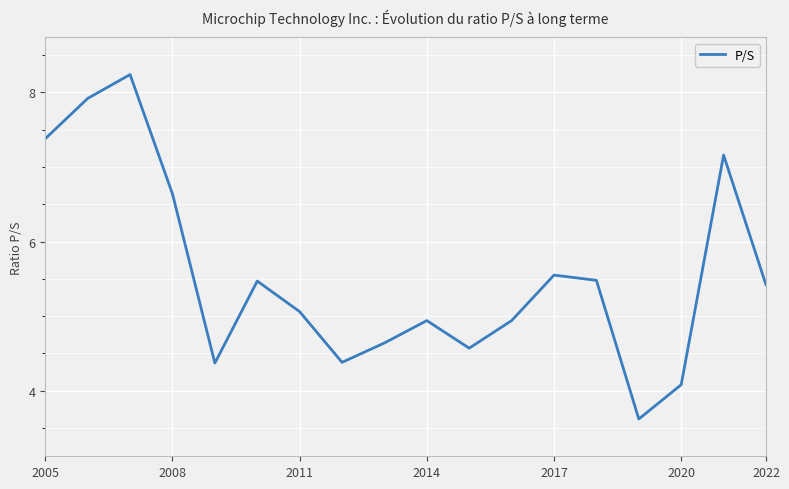

What is the minimum value shown in the chart?

3.6